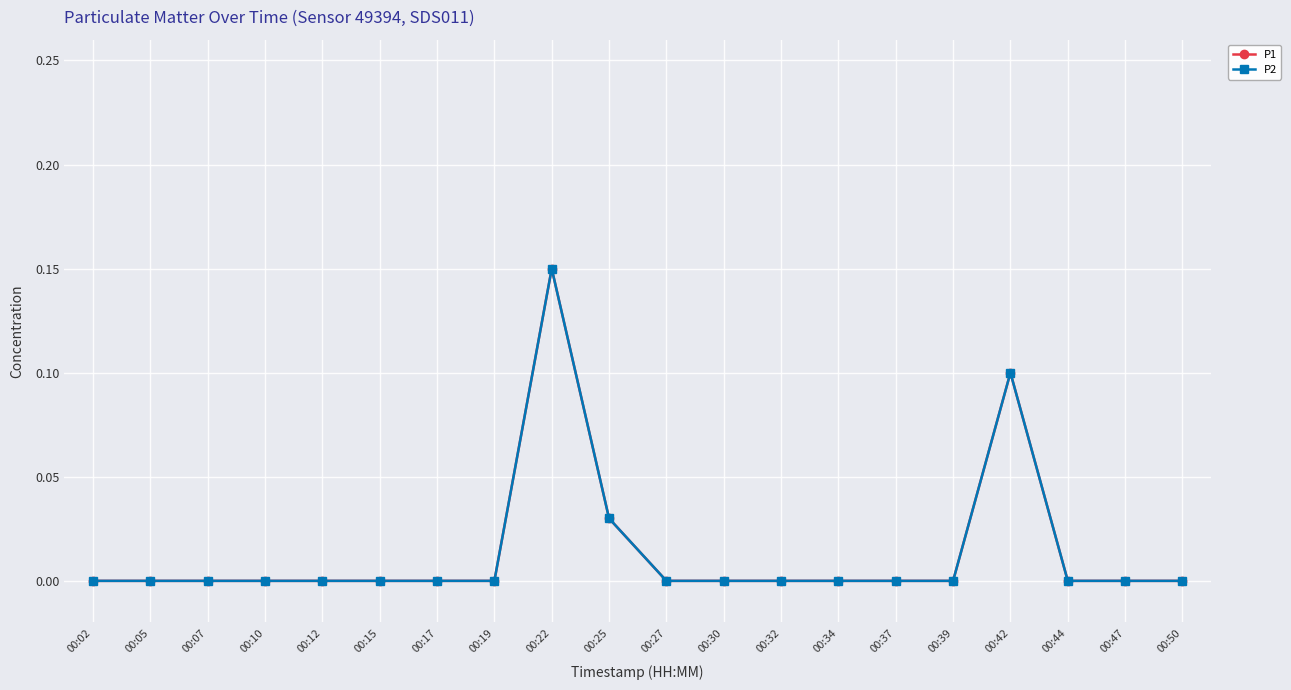

List the labels in order of P1 value, largest first.

00:22, 00:42, 00:25, 00:02, 00:05, 00:07, 00:10, 00:12, 00:15, 00:17, 00:19, 00:27, 00:30, 00:32, 00:34, 00:37, 00:39, 00:44, 00:47, 00:50